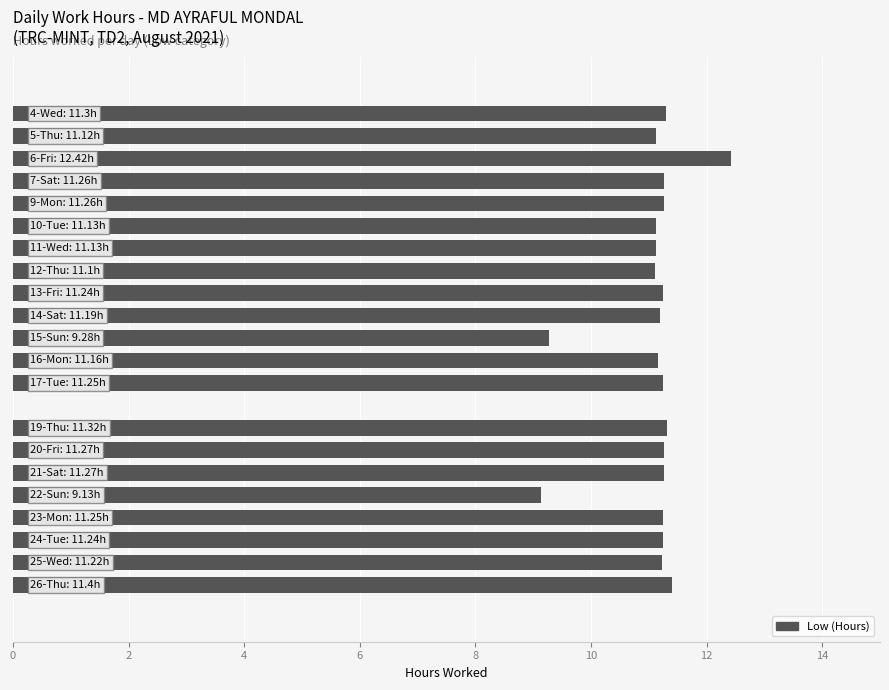

How many series are shown in this chart?

1